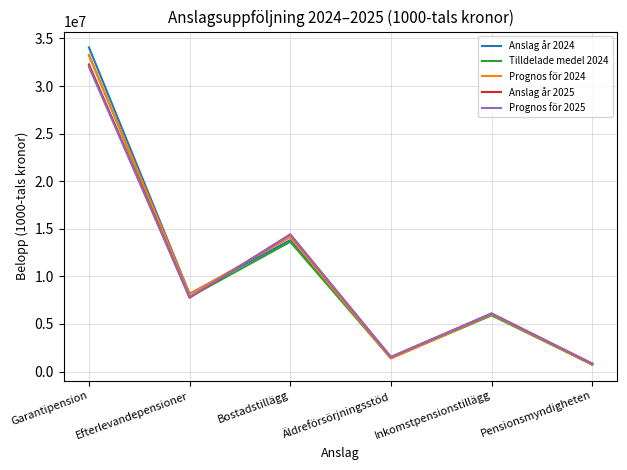

What is the difference between the Anslag år 2024 values at Bostadstillägg and Garantipension?

20250900.0